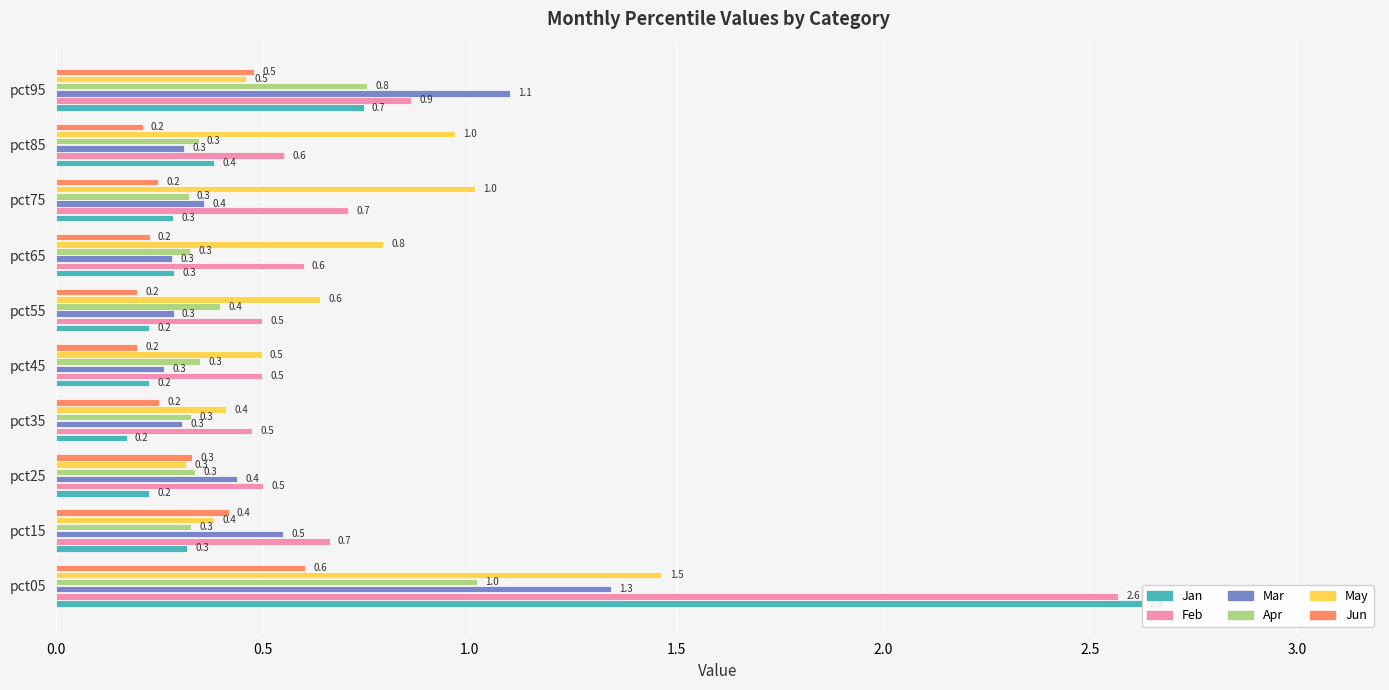

Which series has the largest range (max minus min)?

Jan